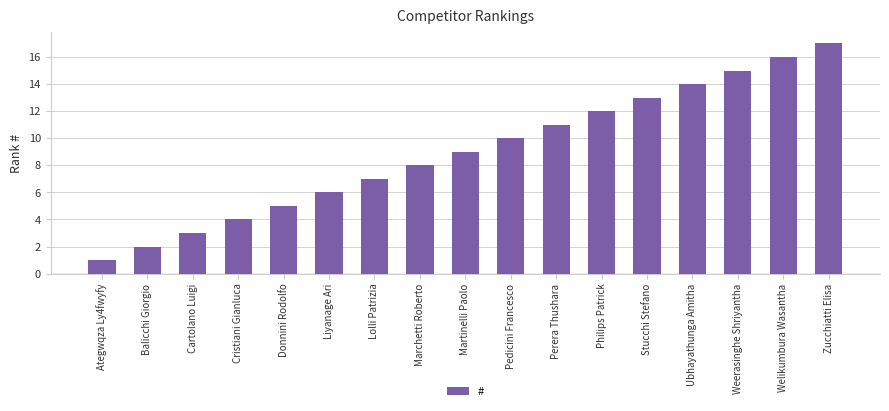

Reading right to left, what are all the values shown in this chart?

17	16	15	14	13	12	11	10	9	8	7	6	5	4	3	2	1